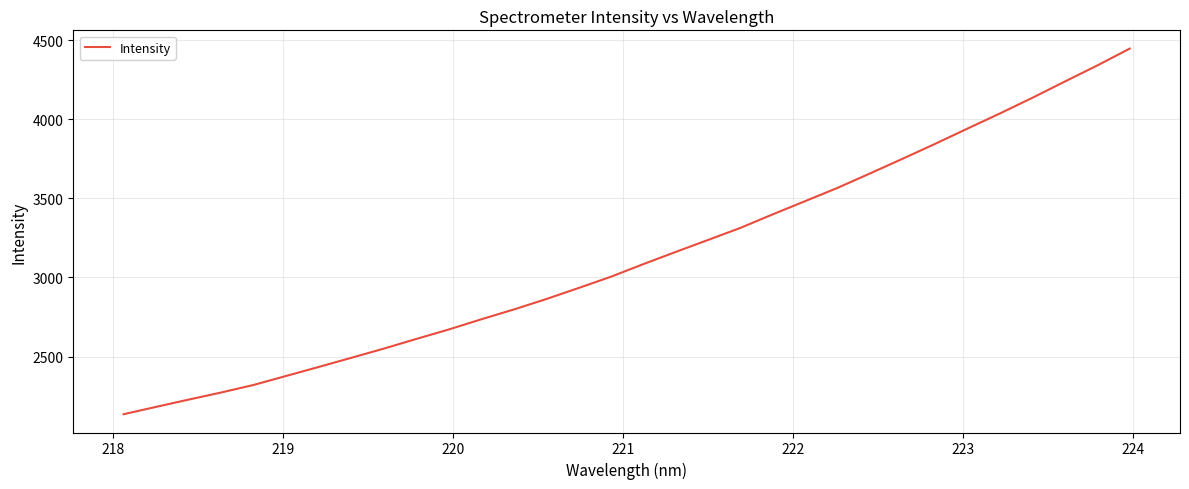

What is the sum of all values?

100244.4